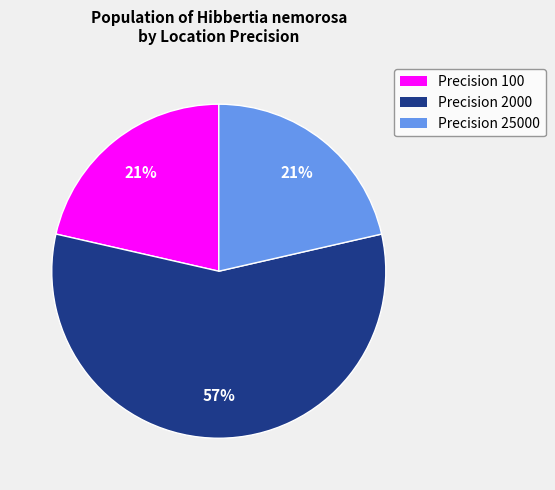

The Precision 100 slice represents 33% of the pie. True or false?

False